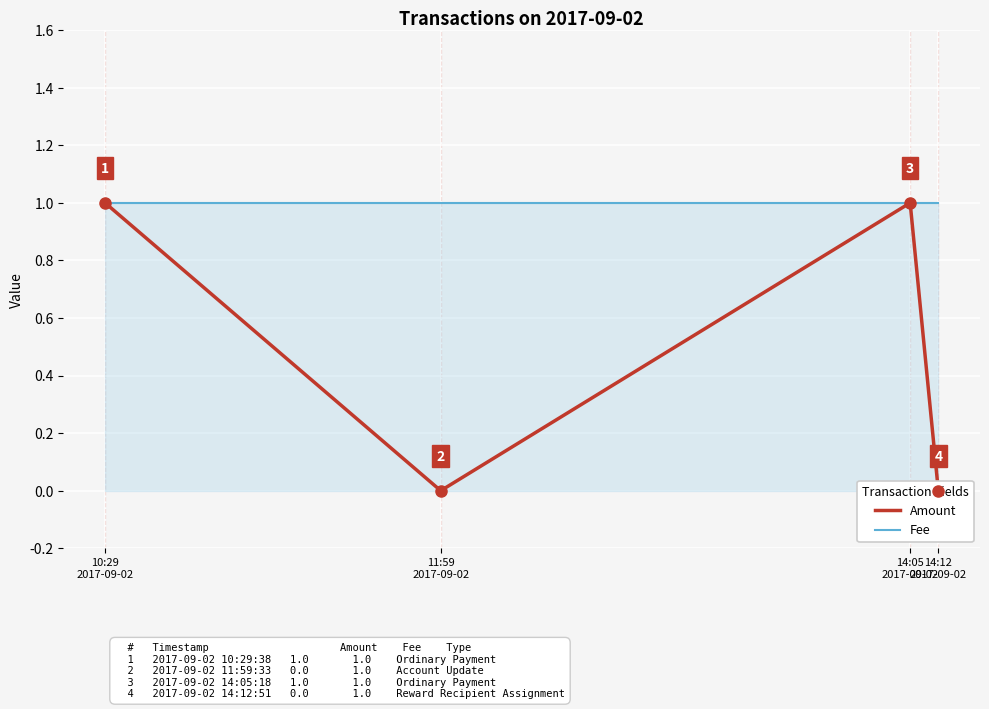

What is the label of the 3rd point from the left?

14:05
2017-09-02